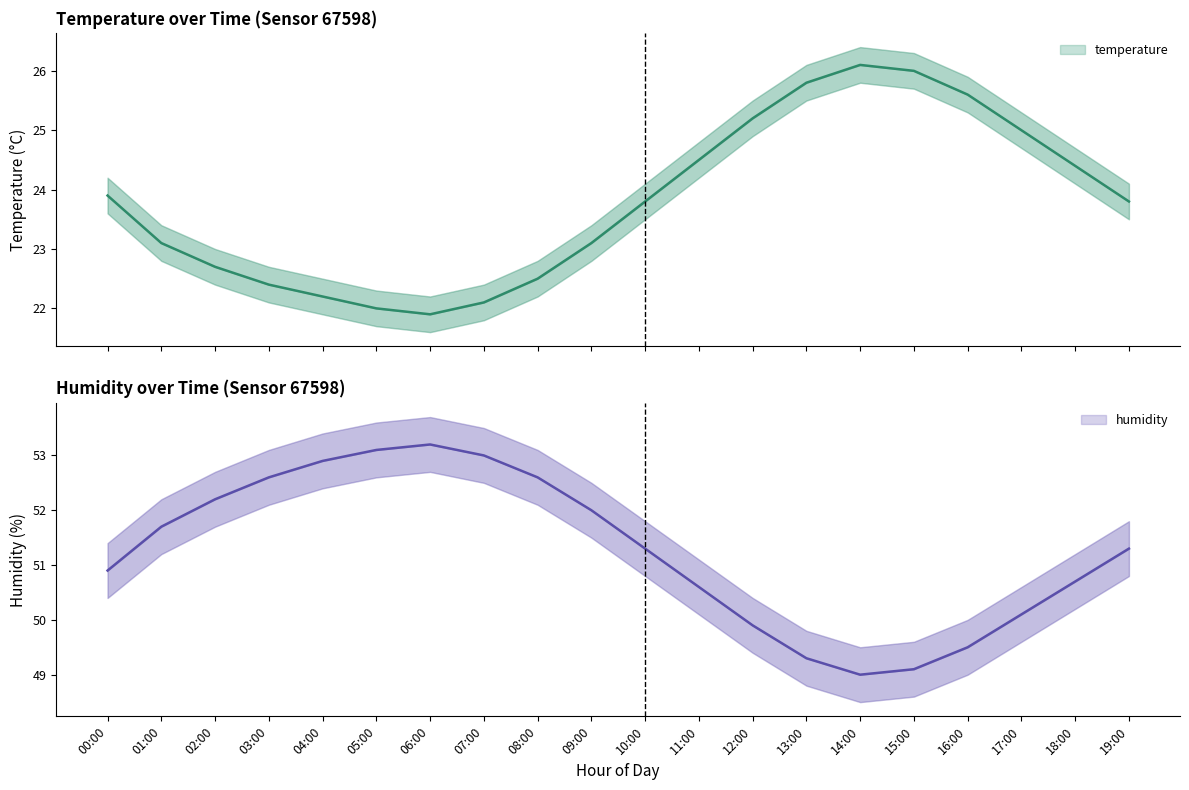

What are all the series names shown in the legend?

temperature, humidity